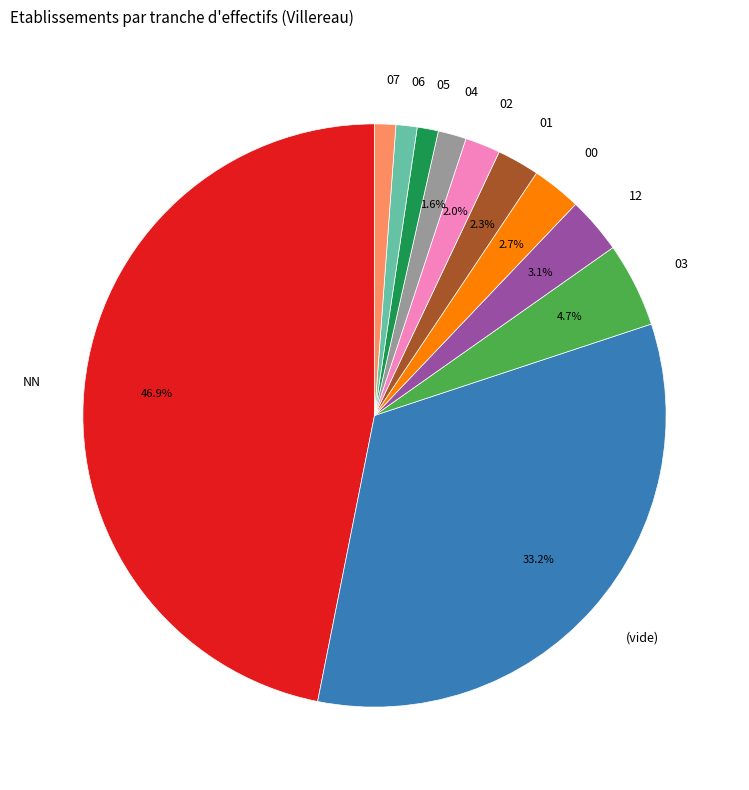

Is there a majority slice in this chart?

No